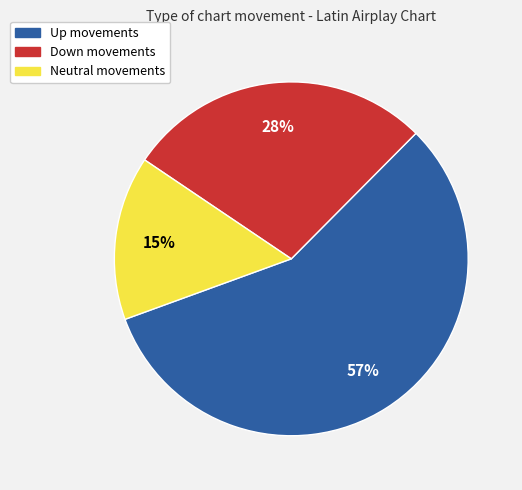

To the nearest percent, what is the average slice percentage?

33%